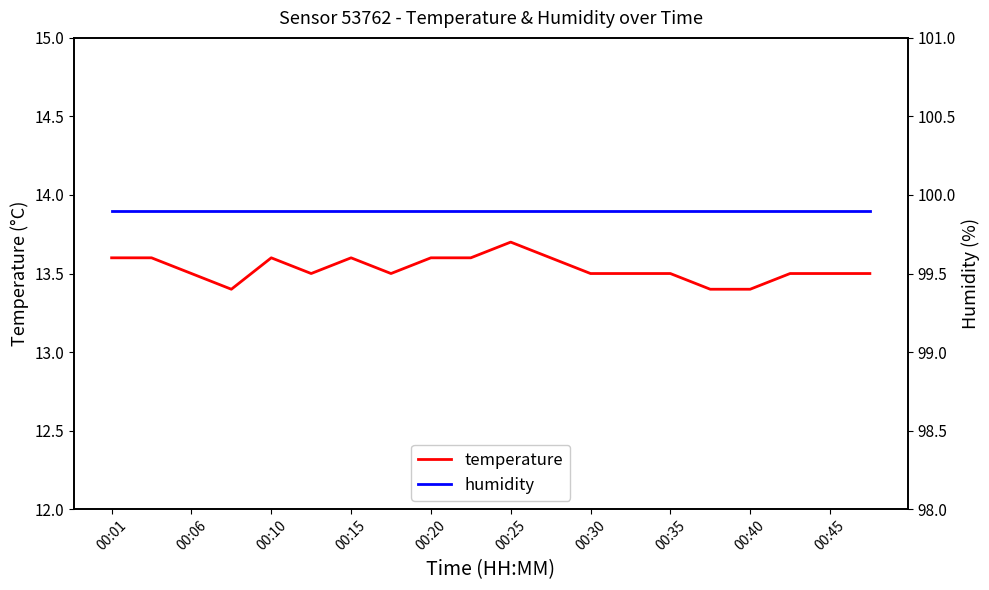

Which series has the largest total across all categories?

humidity